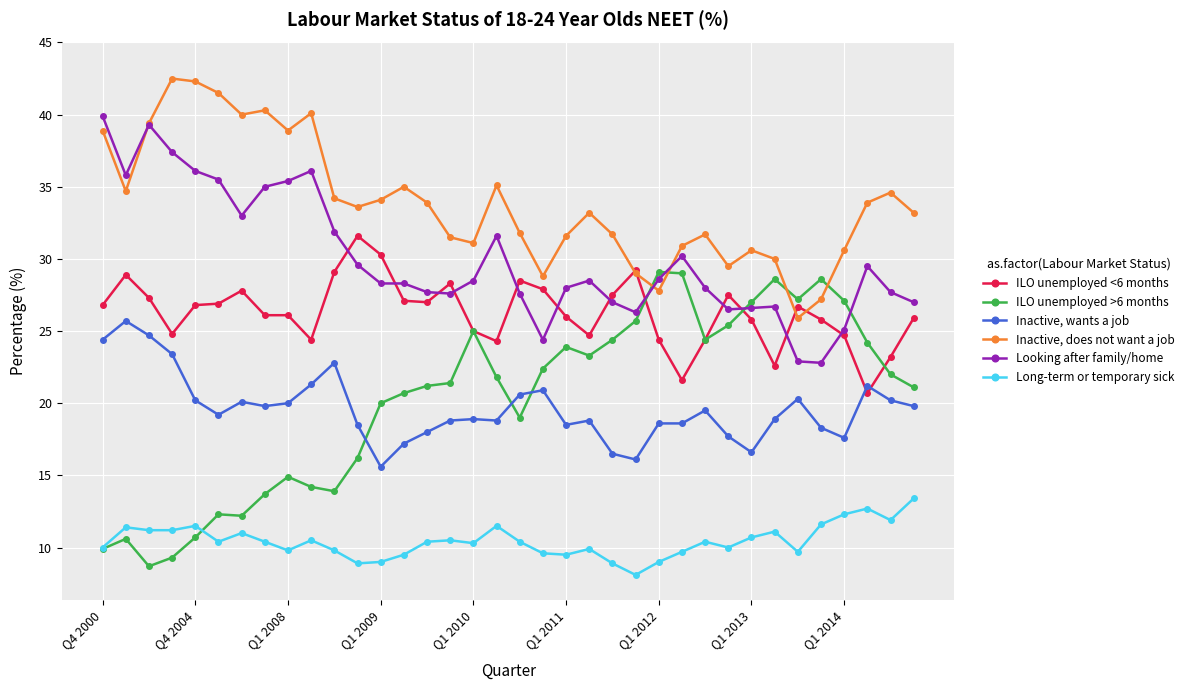

True or false: Inactive, does not want a job has more than 2 points higher than both neighbors.

True